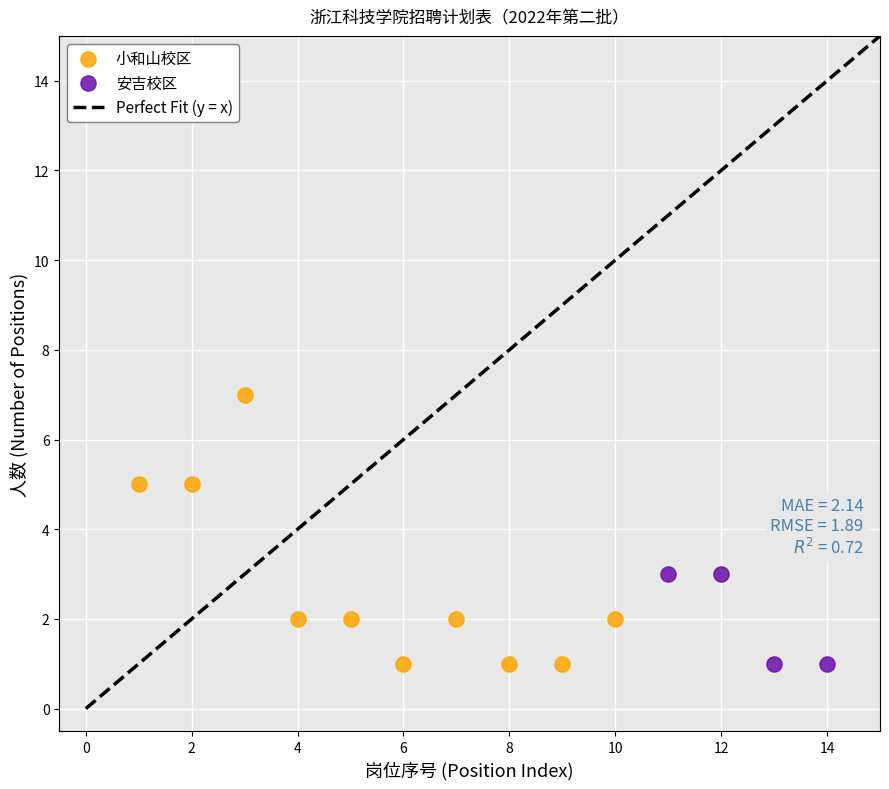

Which series has the largest Y range (max minus min)?

小和山校区